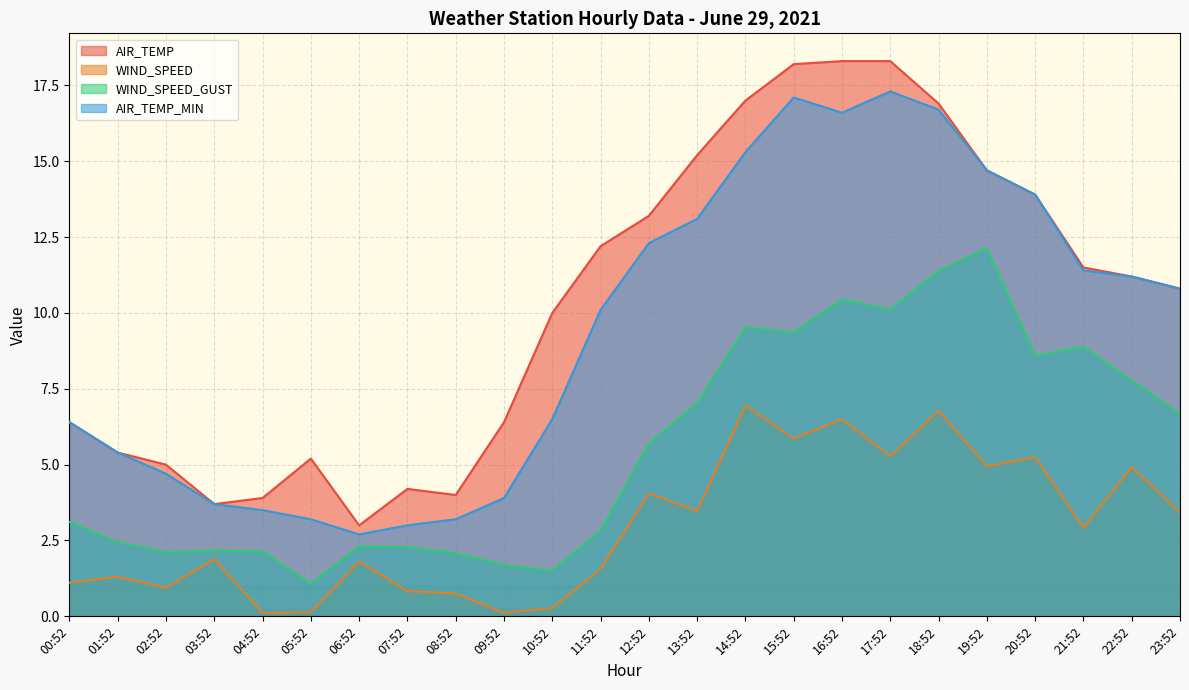

Which series has the largest total across all categories?

AIR_TEMP